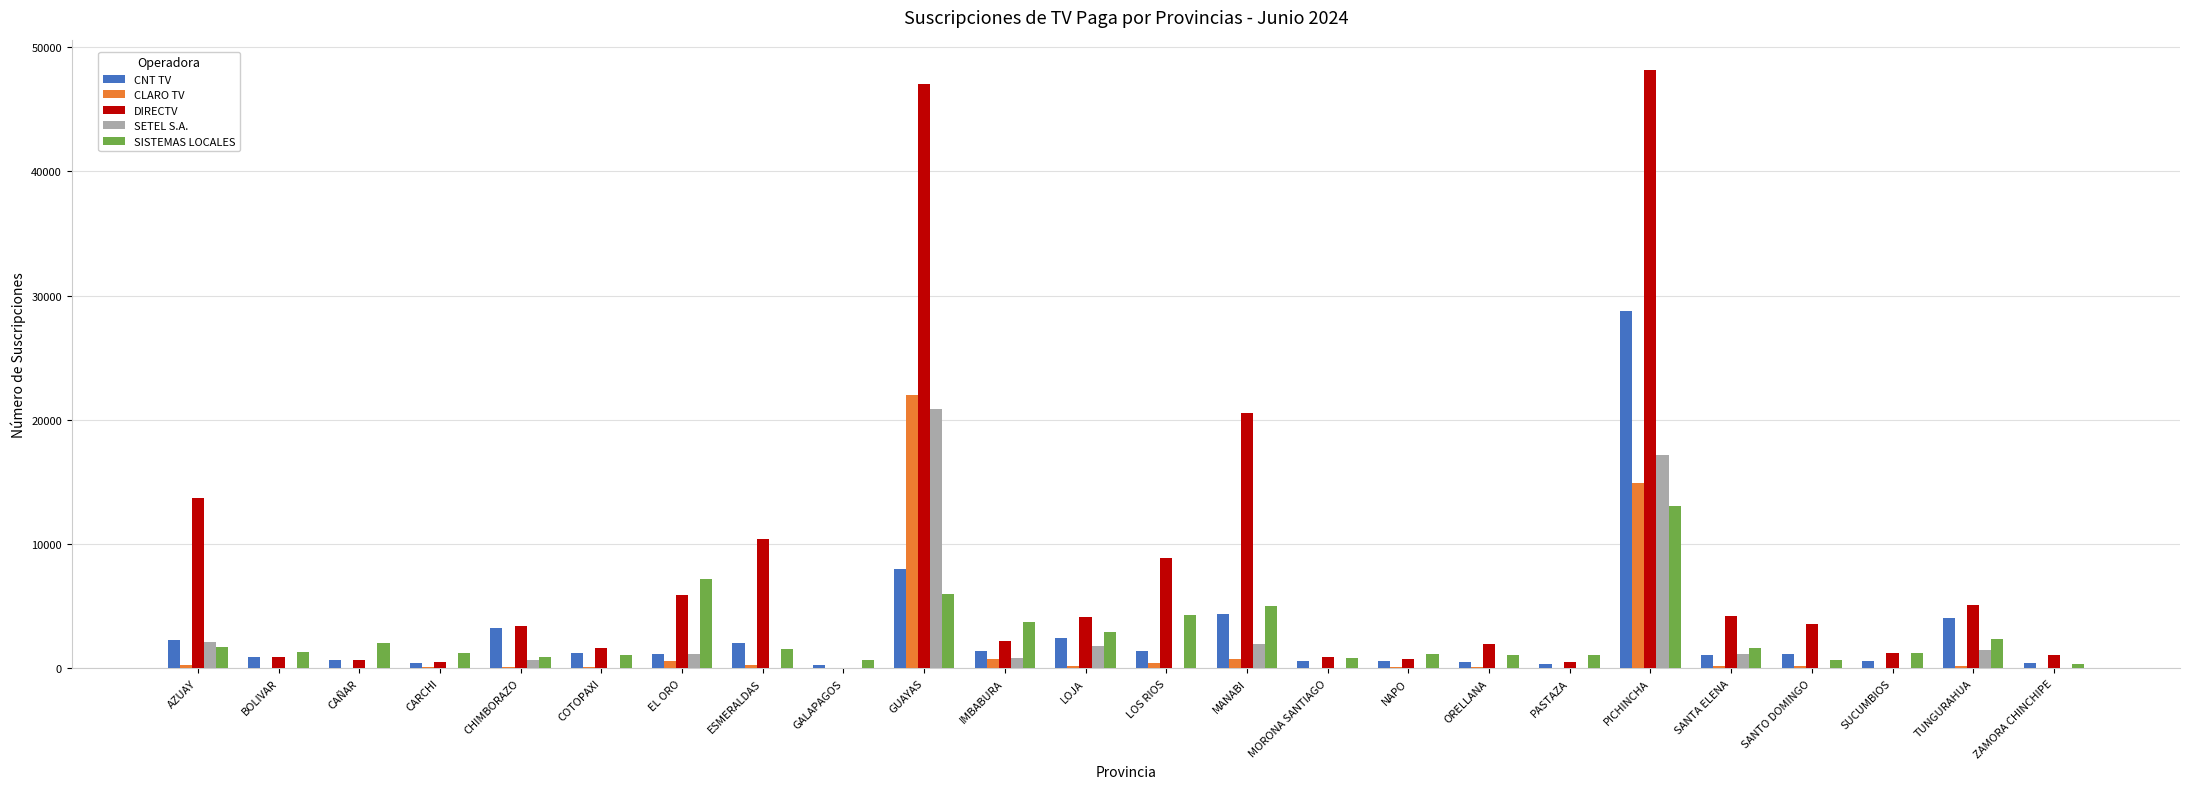

What is the sum of all SISTEMAS LOCALES values?

63158